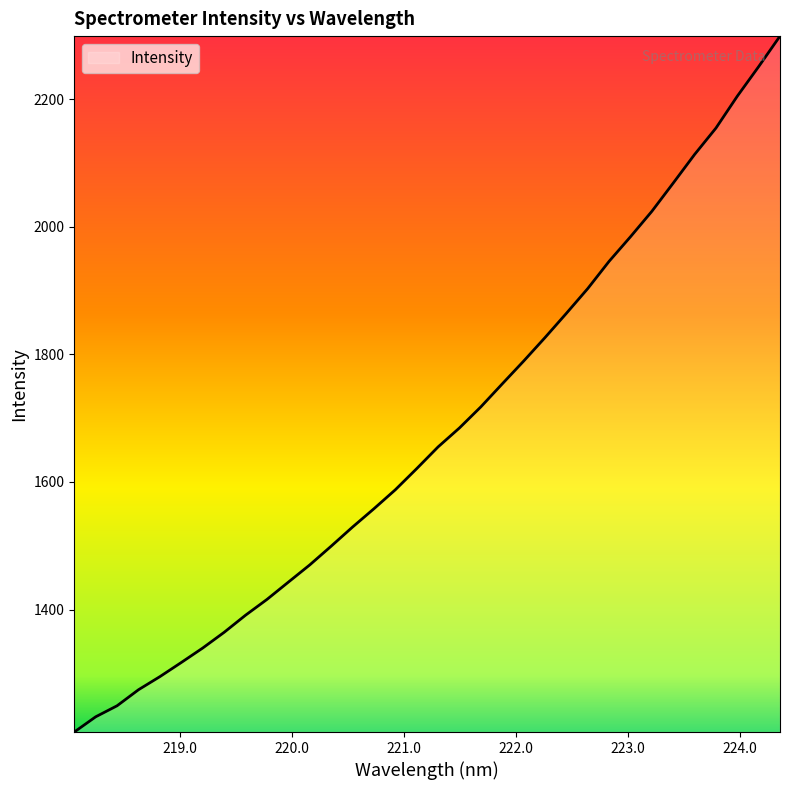

What is the difference between the maximum and minimum values?

1090.5